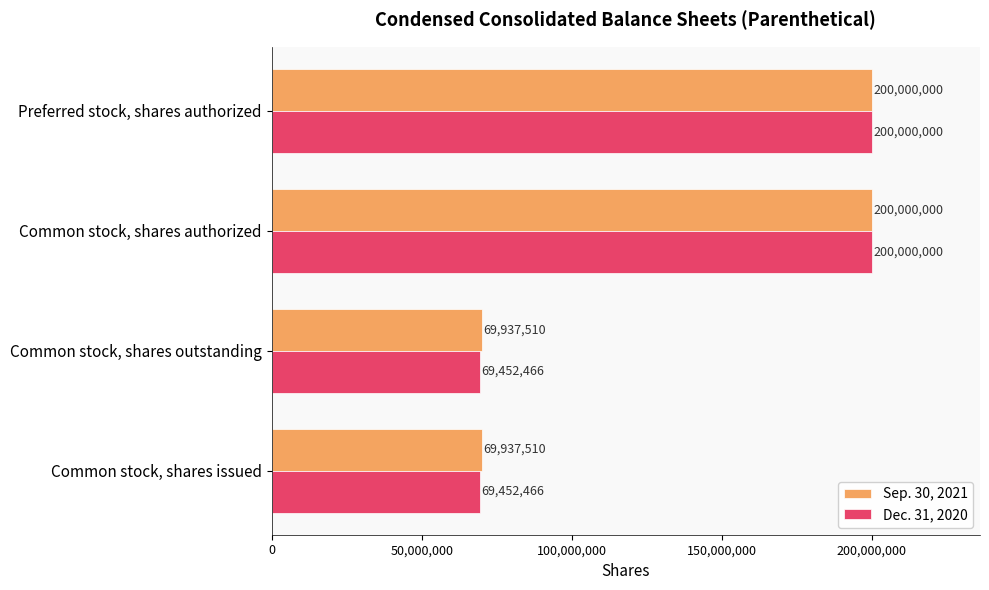

Which series has the largest total across all categories?

Sep. 30, 2021